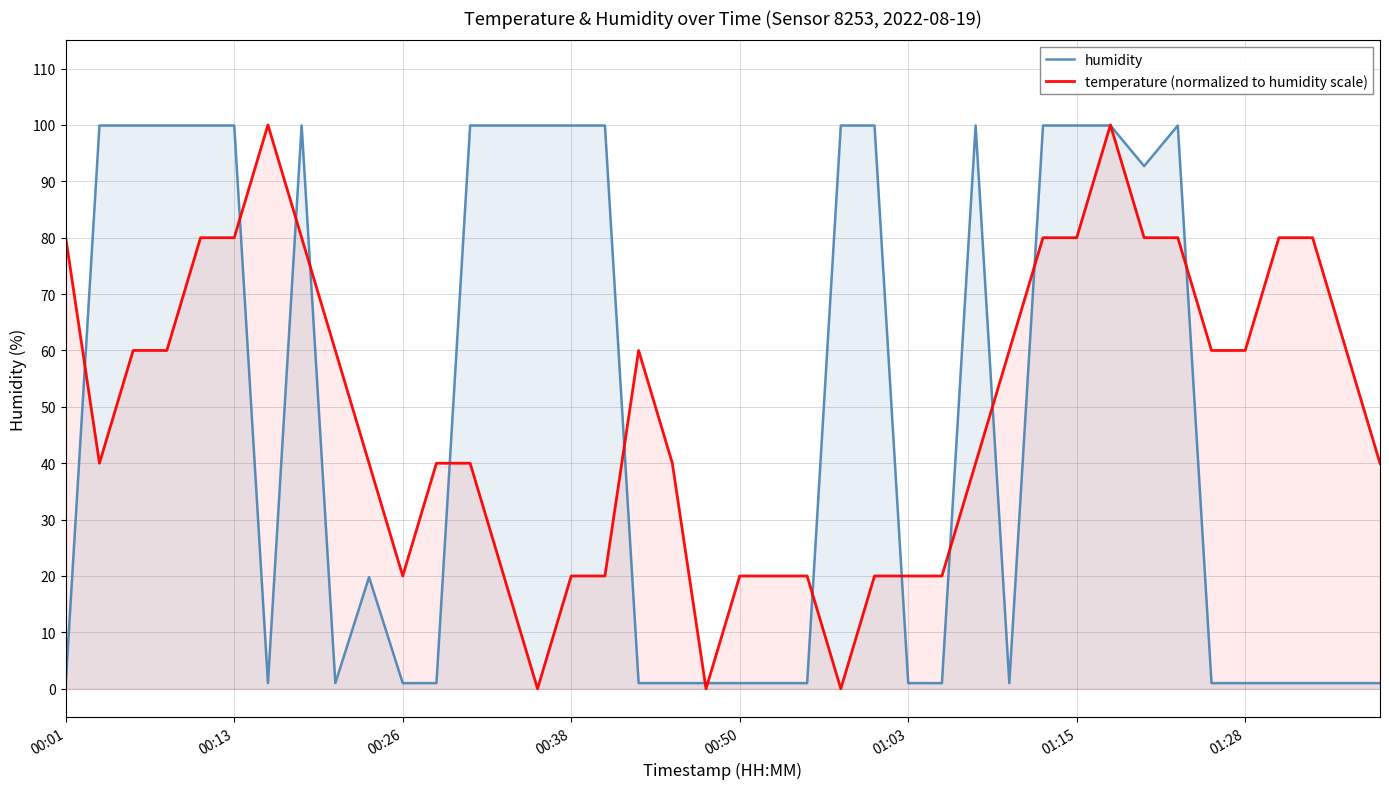

The value of humidity at 01:15 is 139.0. True or false?

False